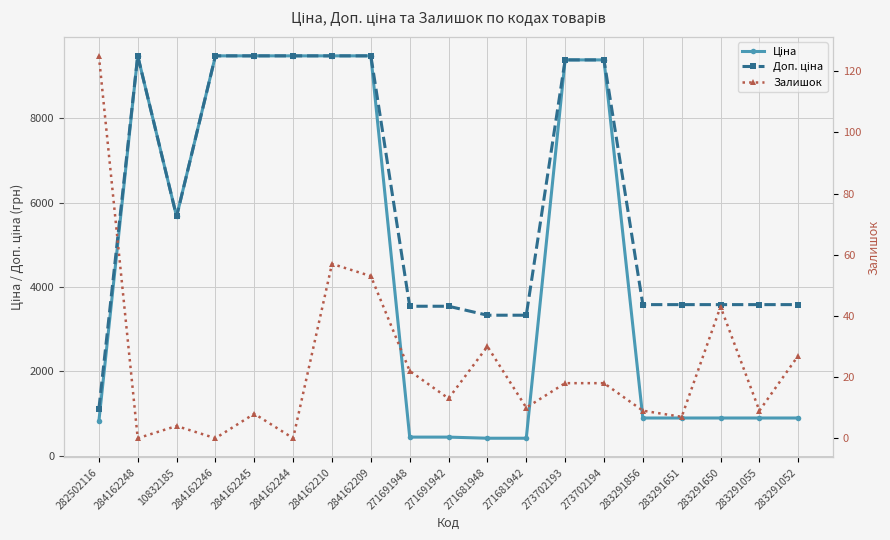

Reading right to left, what are all the values shown in this chart?

Ціна: 283291052=895.9	283291055=895.9	283291650=895.9	283291651=895.9	283291856=895.9	273702194=9384.0	273702193=9384.0	271681942=416.6	271681948=416.6	271691942=443.1	271691948=443.1	284162209=9480.1	284162210=9480.1	284162244=9480.1	284162245=9480.1	284162246=9480.1	10832185=5673.8	284162248=9480.1	282502116=818.5
Доп. ціна: 283291052=3583.6	283291055=3583.6	283291650=3583.6	283291651=3583.6	283291856=3583.6	273702194=9384.0	273702193=9384.0	271681942=3332.5	271681948=3332.5	271691942=3545.0	271691948=3545.0	284162209=9480.1	284162210=9480.1	284162244=9480.1	284162245=9480.1	284162246=9480.1	10832185=5673.8	284162248=9480.1	282502116=1109.2
Залишок: 283291052=27.0	283291055=9.0	283291650=43.0	283291651=7.0	283291856=9.0	273702194=18.0	273702193=18.0	271681942=10.0	271681948=30.0	271691942=13.0	271691948=22.0	284162209=53.0	284162210=57.0	284162244=0.0	284162245=8.0	284162246=0.0	10832185=4.0	284162248=0.0	282502116=125.0